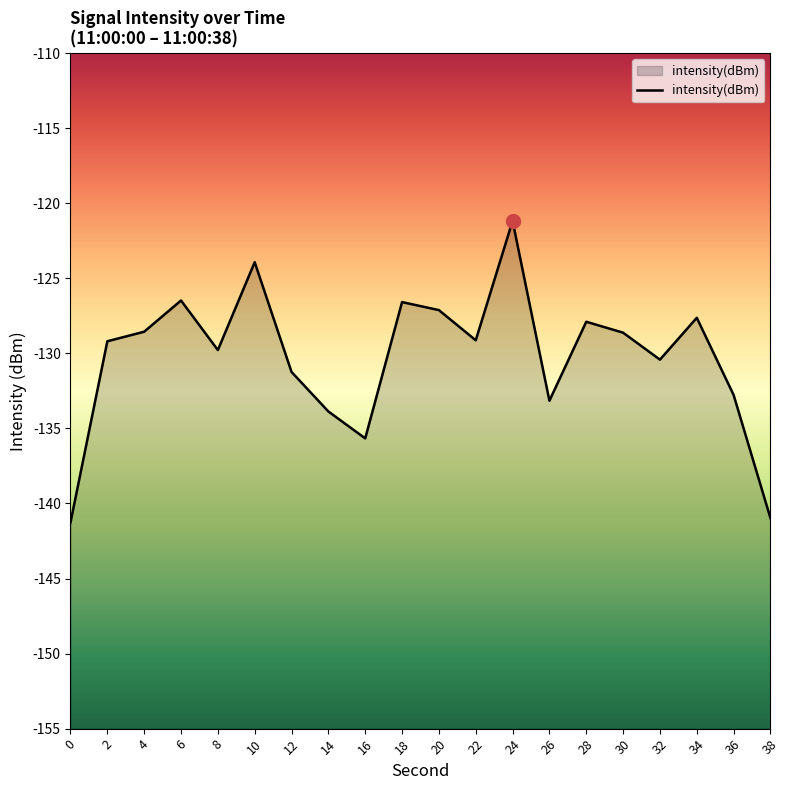

How many values exceed -129?

9